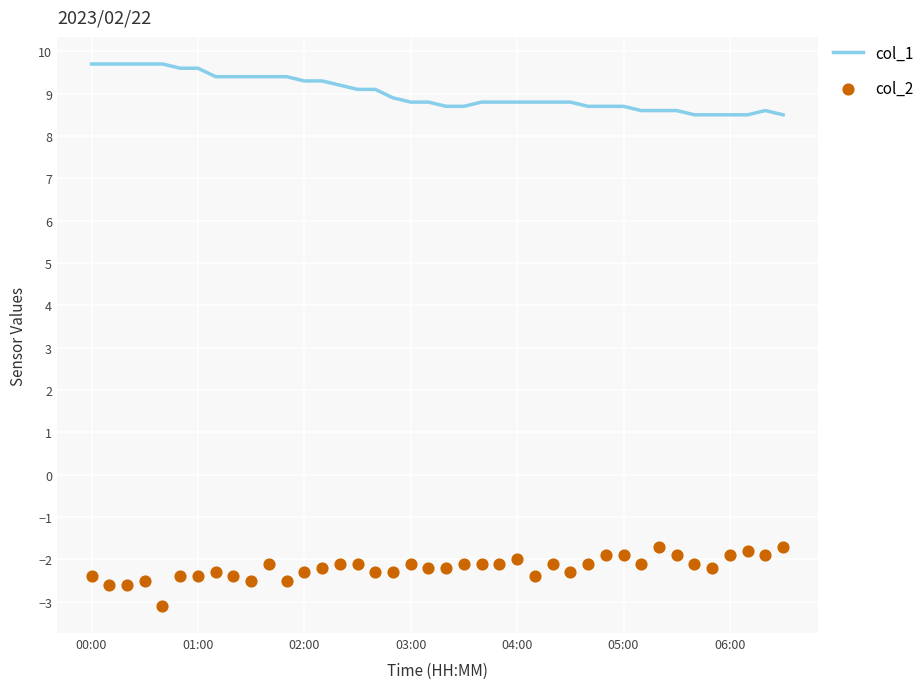

What are all the series names shown in the legend?

col_1, col_2